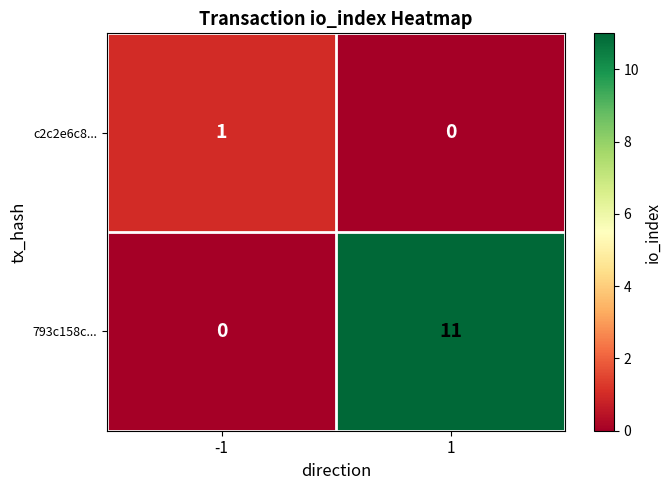

What is the maximum value shown in the chart?

11